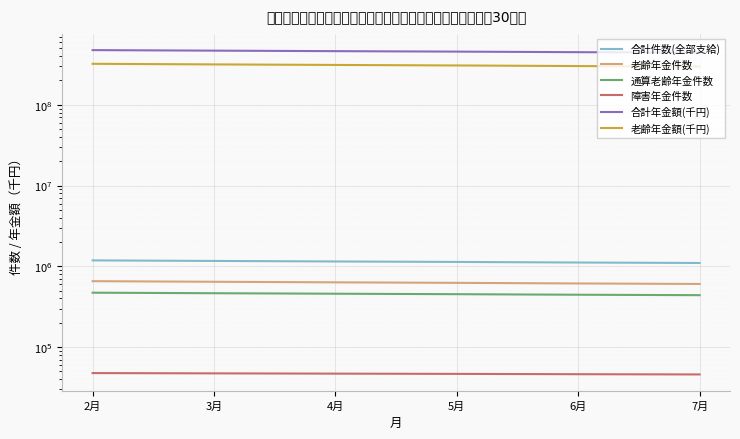

True or false: 合計年金額(千円) has a value of 475646073 at 2月.

True